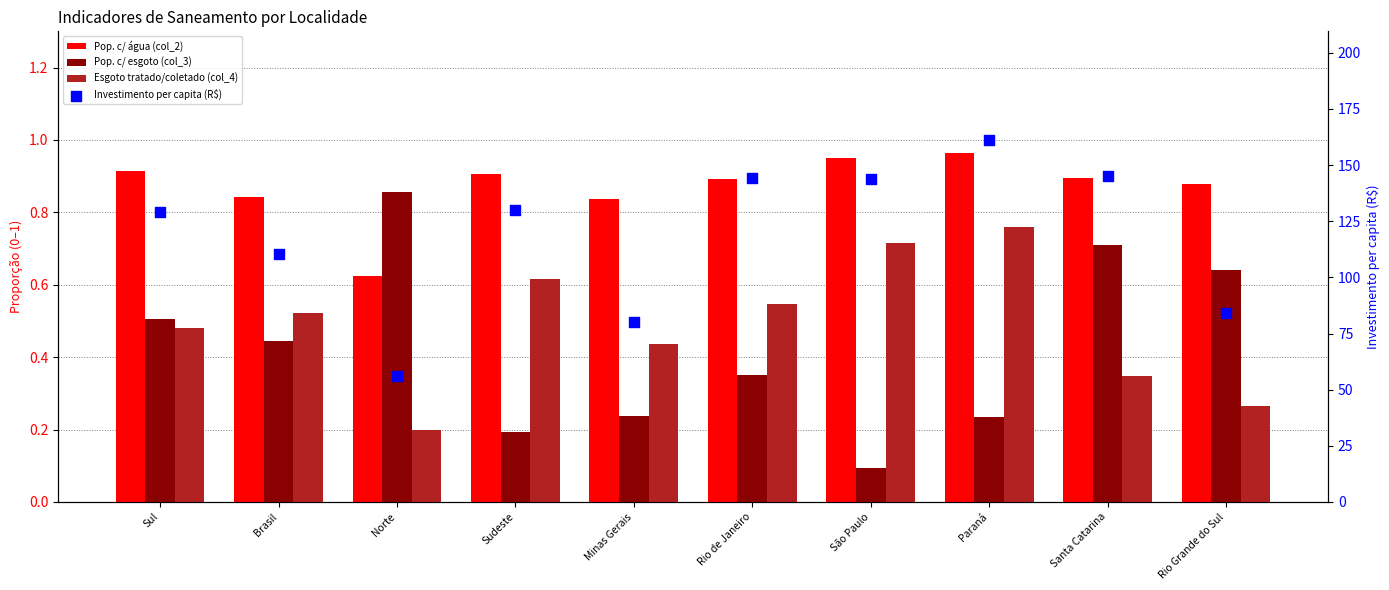

At how many categories does at least one series exceed 62?

9